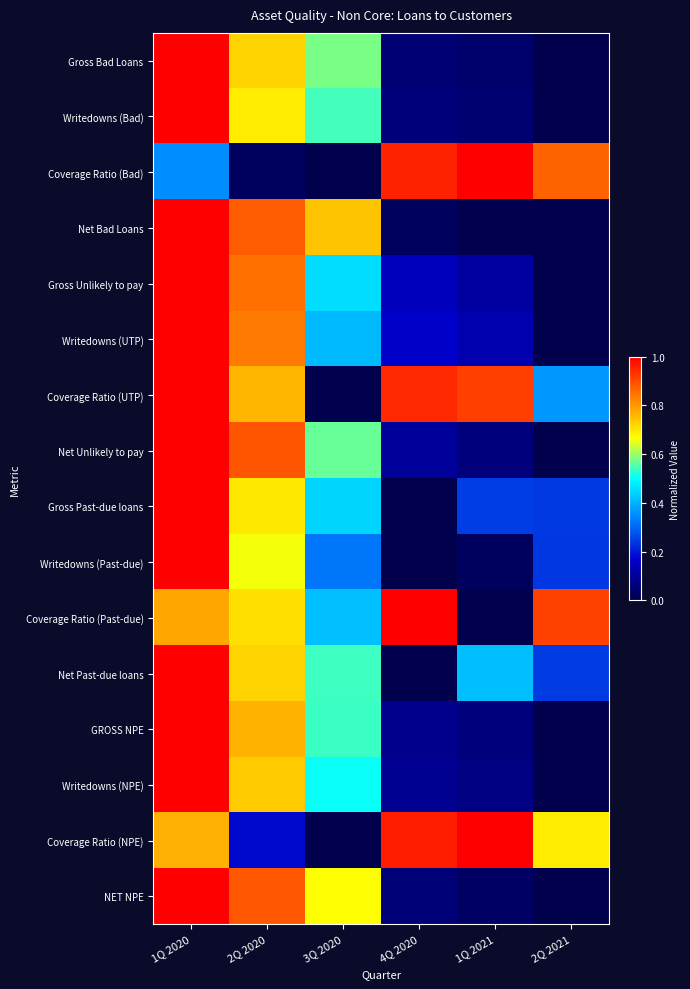

Which series has the widest spread of values?

Gross Bad Loans